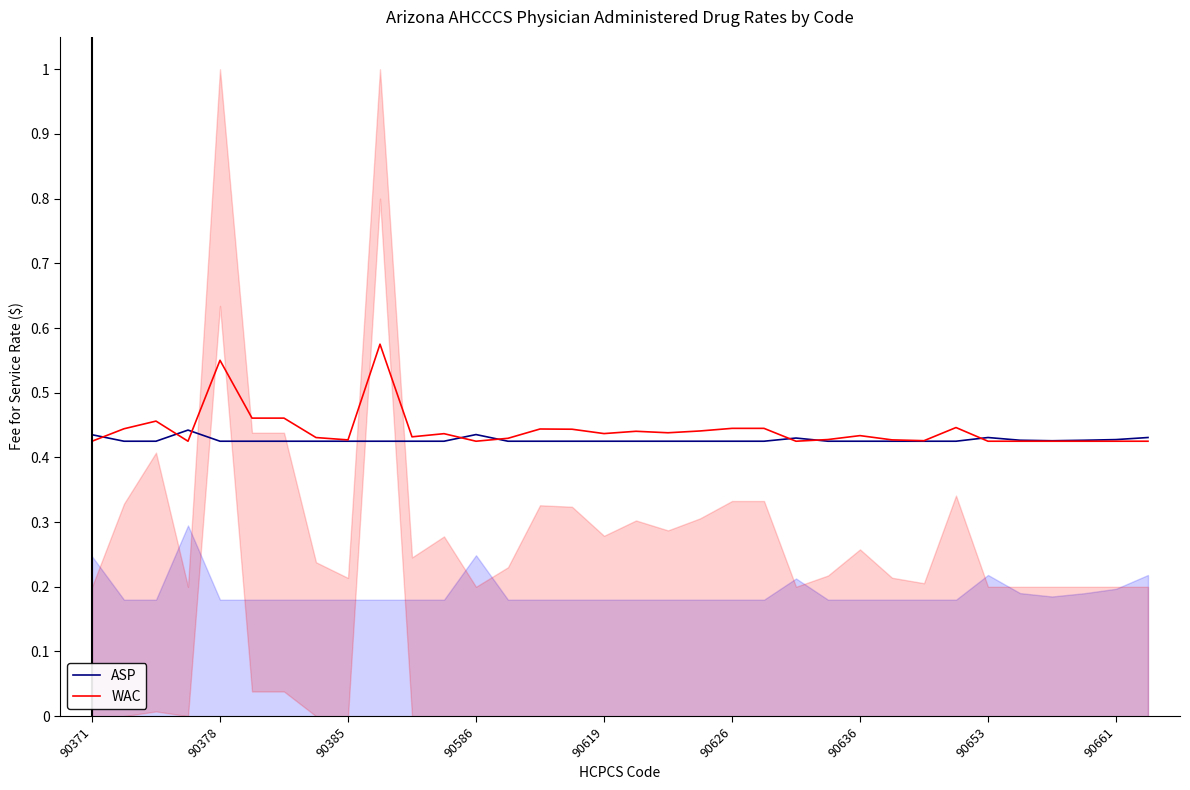

How many interior local peaks does the ASP series have?

4